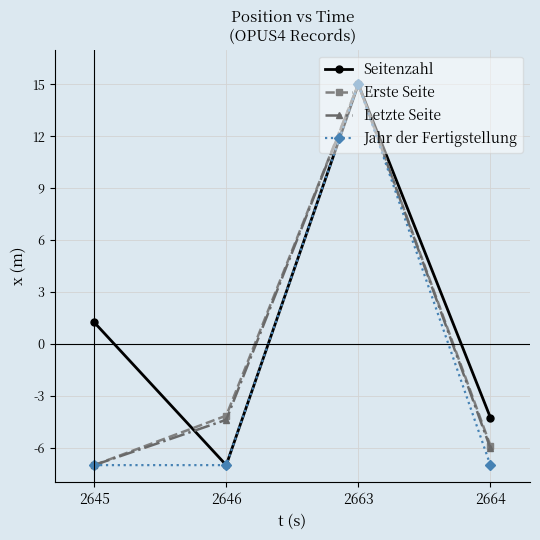

The value of Seitenzahl at 2663 is 3.4. True or false?

False